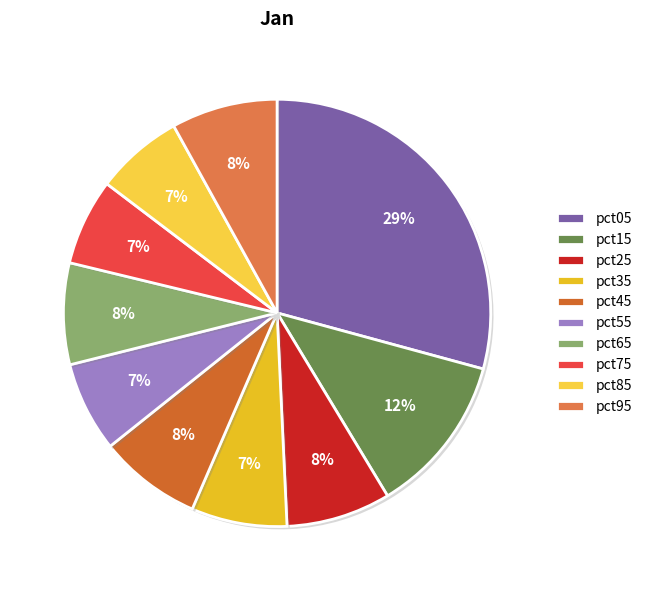

Do pct45 and pct85 together represent more than half of the pie?

No